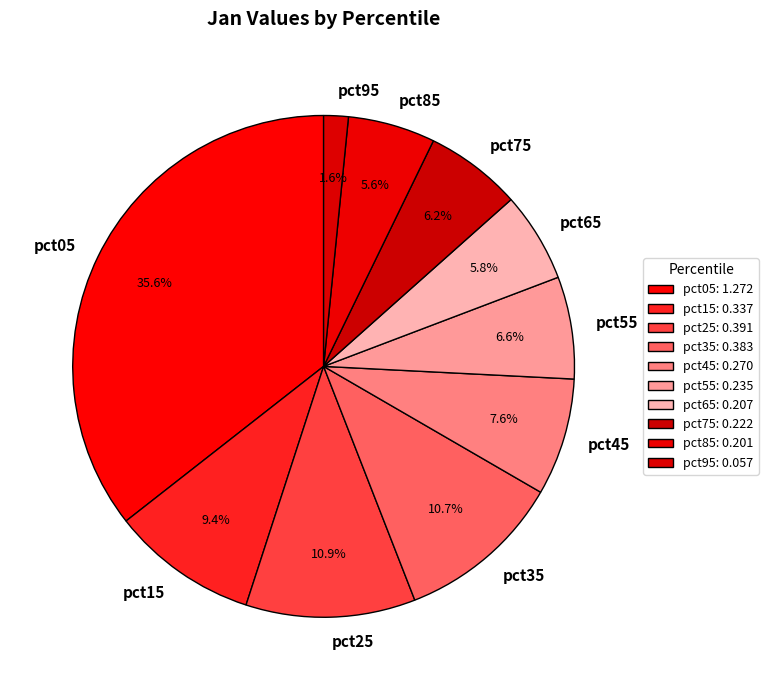

Is pct65 the majority of the pie?

No